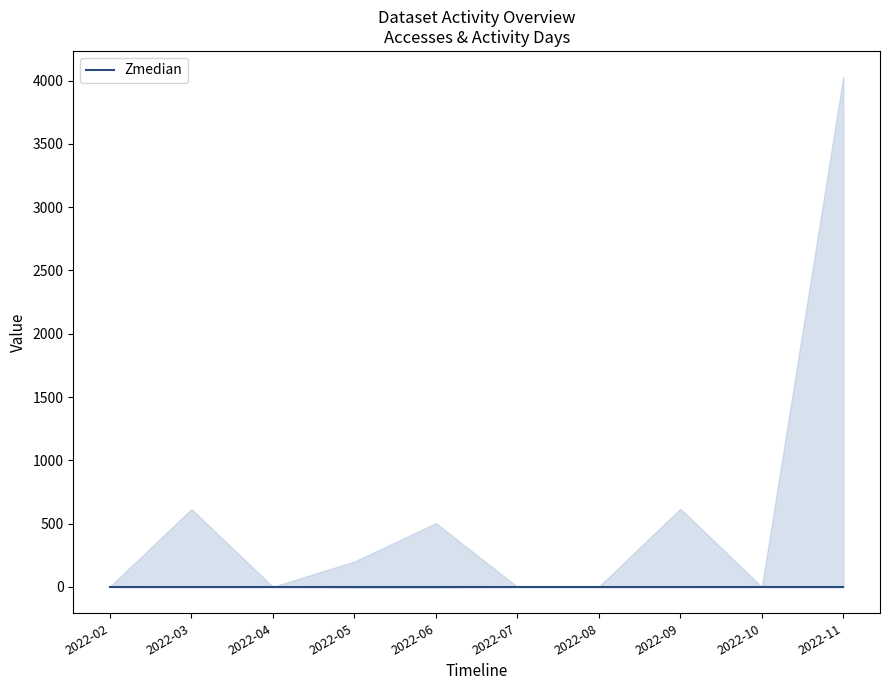

List the labels in order of Activity Days value, largest first.

2022-05, 2022-06, 2022-03, 2022-08, 2022-09, 2022-11, 2022-02, 2022-04, 2022-07, 2022-10